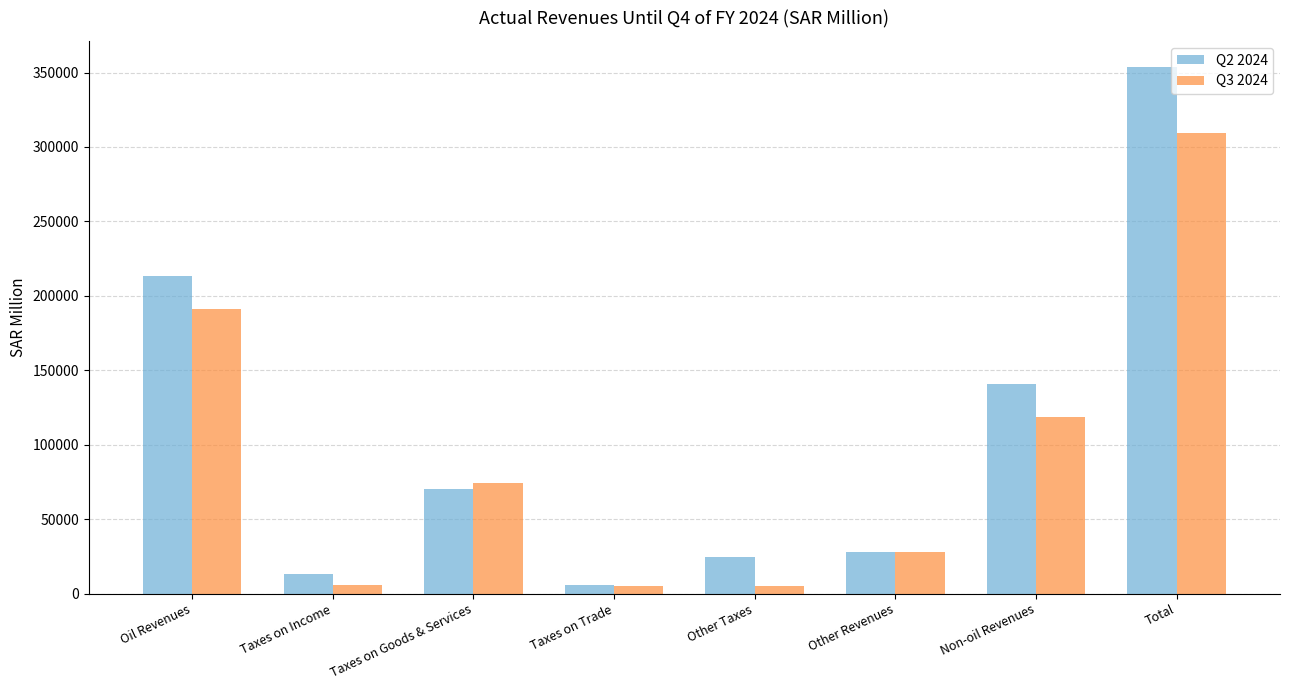

At Oil Revenues, list the series in order from smallest to largest.

Q3 2024, Q2 2024